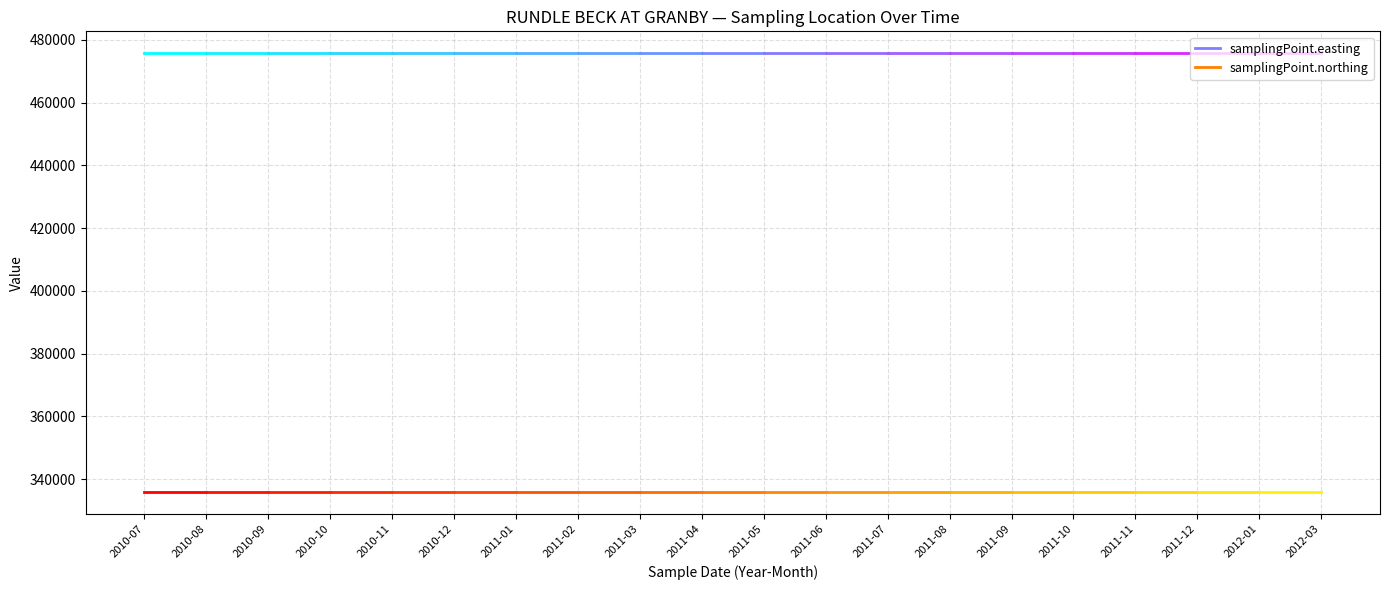

Is it true that samplingPoint.northing equals 335863 at 2010-07?

True